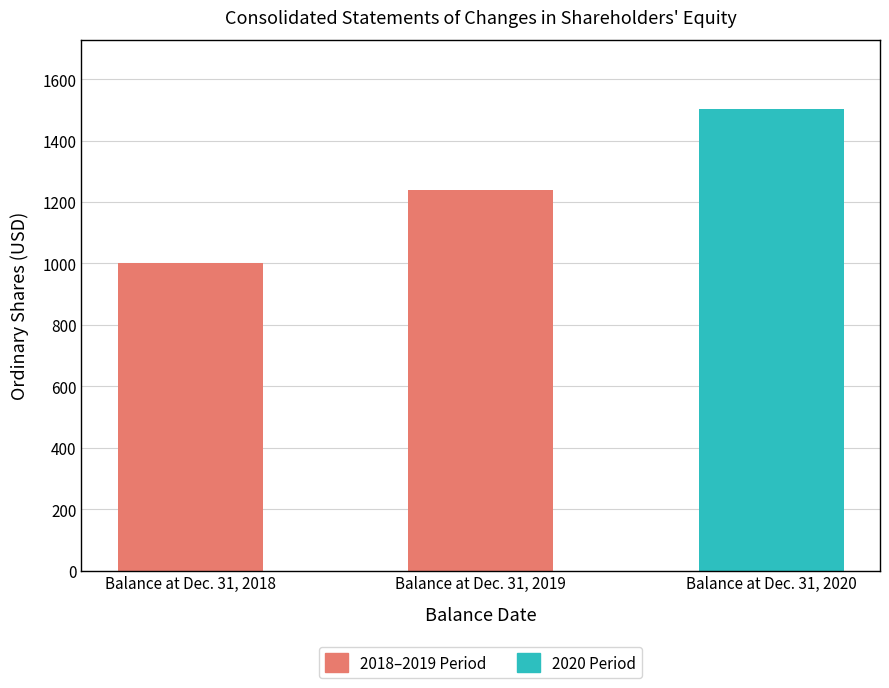

Is it true that the value at Balance at Dec. 31, 2020 is 1503?

True